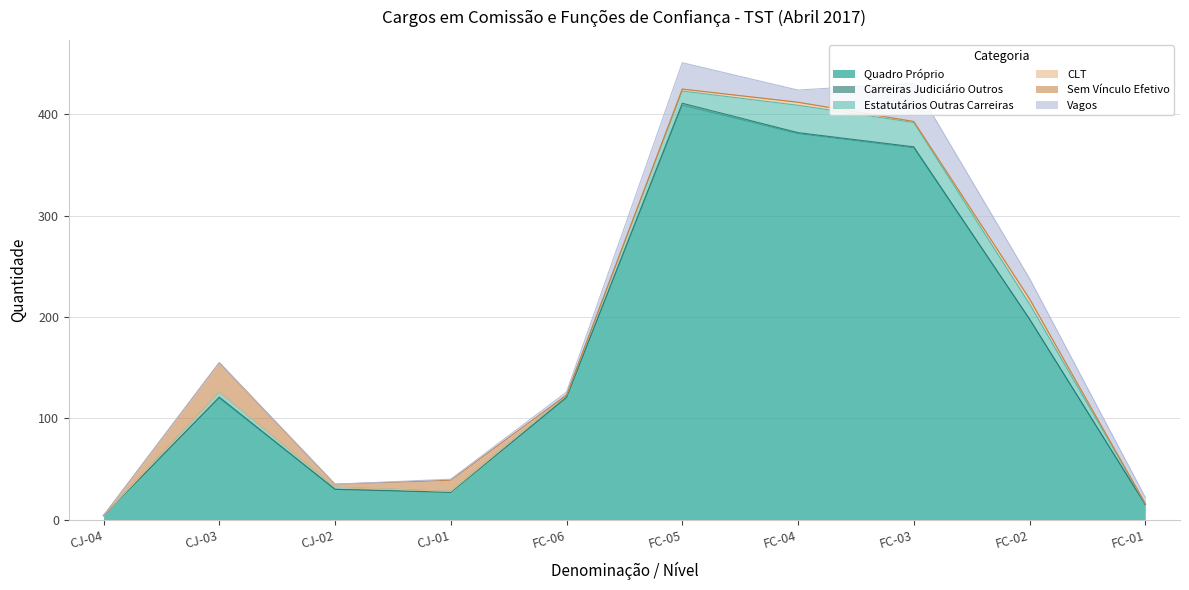

At how many categories does at least one series exceed 280?

3